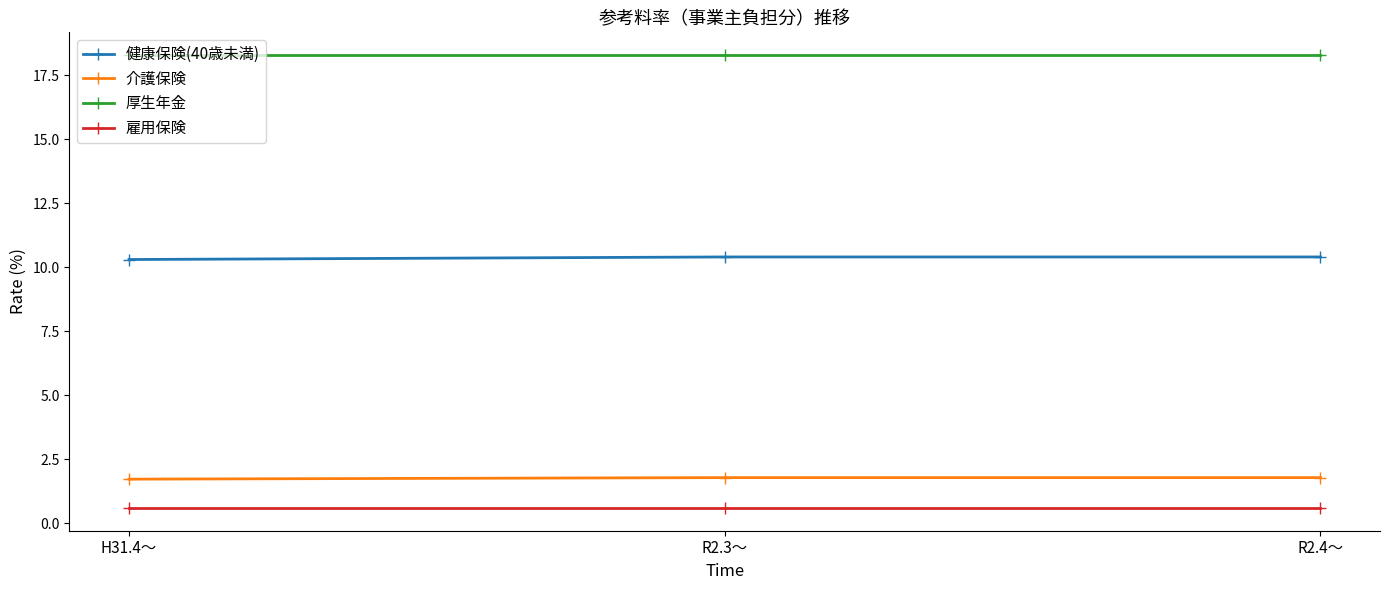

Count the number of categories in the chart.

3